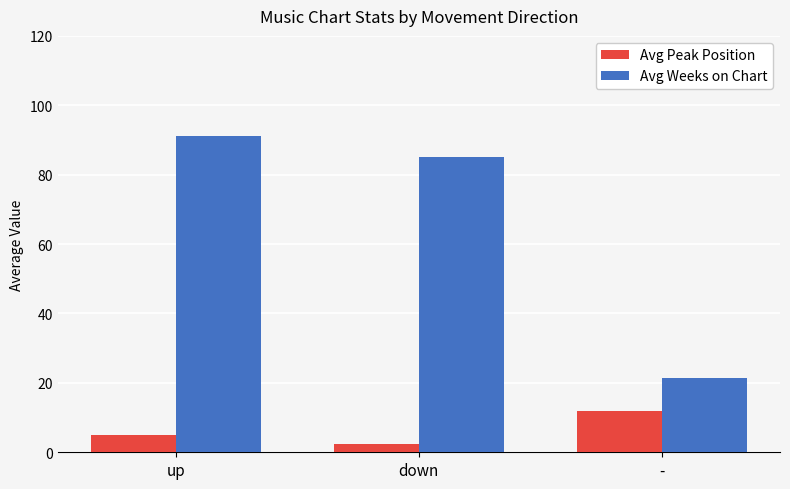

Count the number of data series in this chart.

2